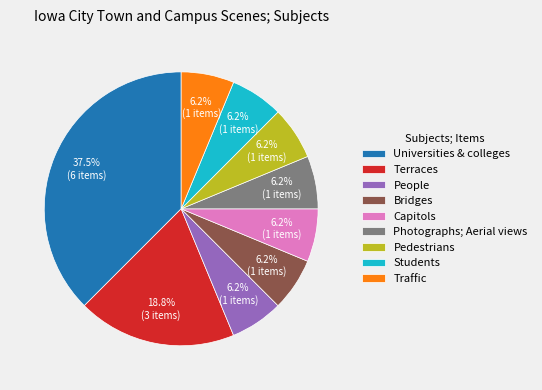

Is there any slice that represents more than half of the pie?

No